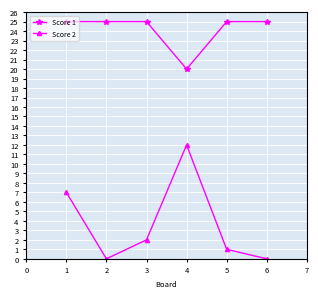

Reading left to right, list all the values displayed in this chart.

Score 1: 25	25	25	20	25	25
Score 2: 7	0	2	12	1	0